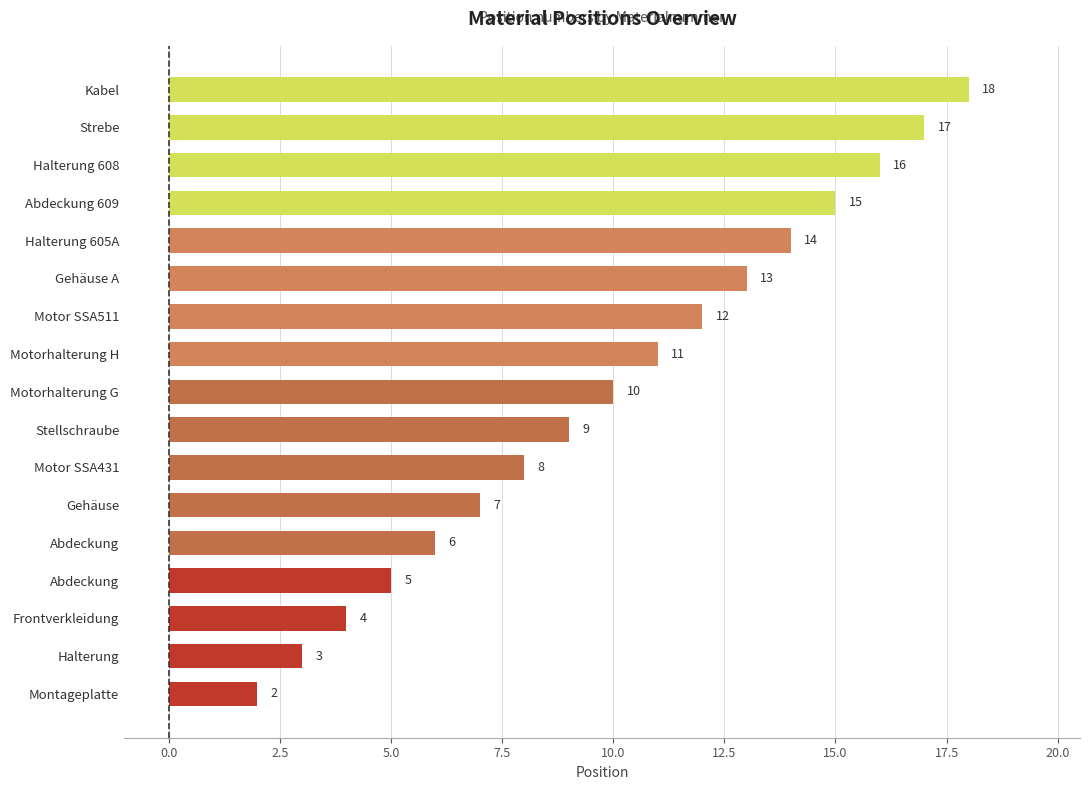

How many bars are there in total?

17